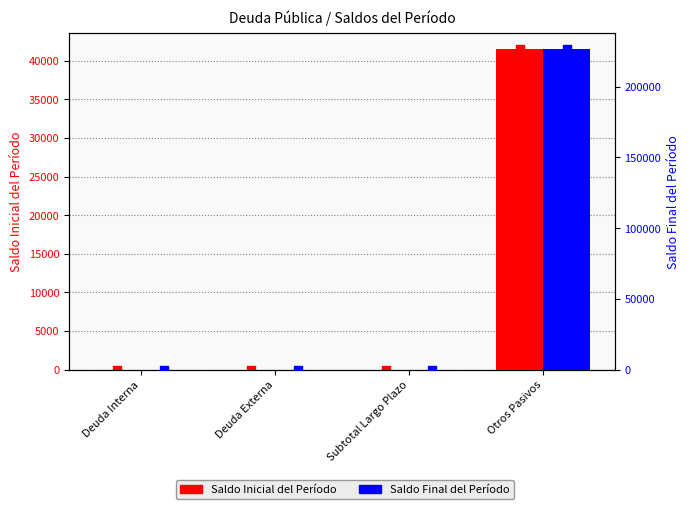

Which series has the largest total across all categories?

Saldo Final del Período